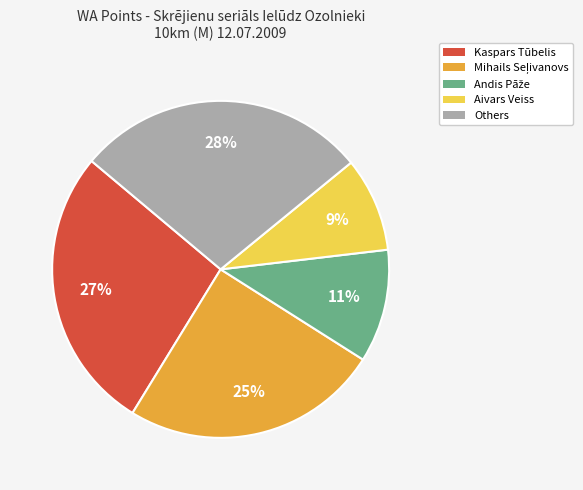

Which slice is the smallest?

Aivars Veiss